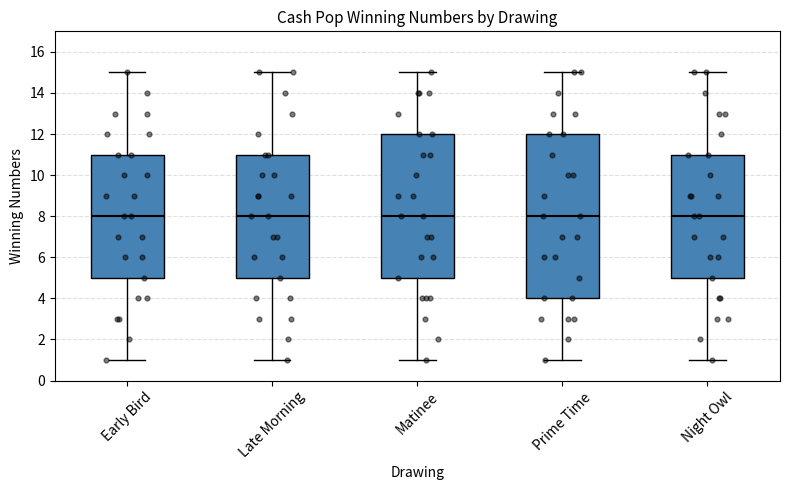

Reading left to right, read every box against the y-axis: the position of its median line, the range the box covers, and the ends of its whiskers. The values are not printed on the chart, so give them approximately, as read against the axis.

Early Bird: median 8, box 5 to 11, whiskers 1 to 15
Late Morning: median 8, box 5 to 11, whiskers 1 to 15
Matinee: median 8, box 5 to 12, whiskers 1 to 15
Prime Time: median 8, box 4 to 12, whiskers 1 to 15
Night Owl: median 8, box 5 to 11, whiskers 1 to 15